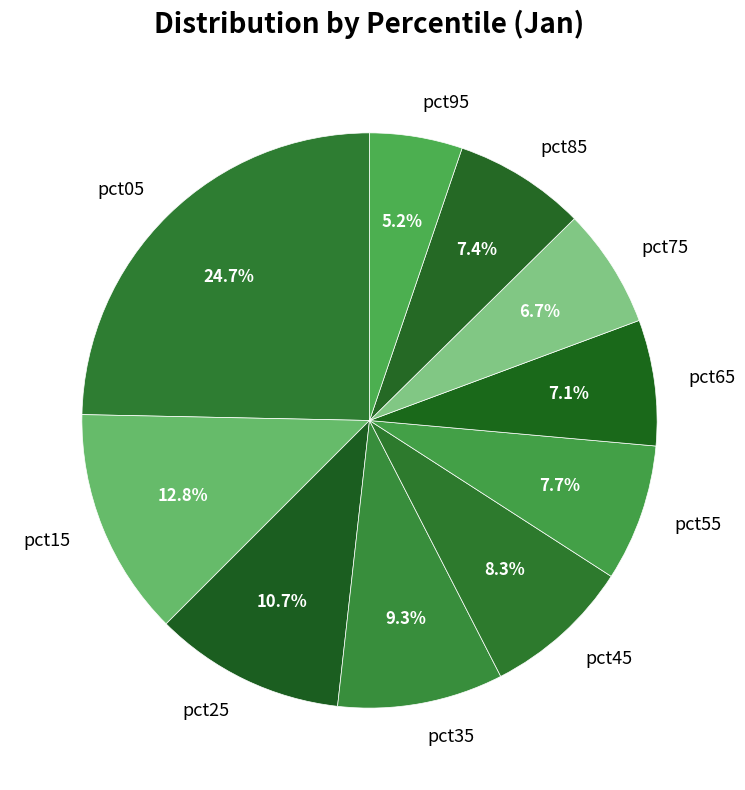

What portion of the pie excludes pct85?

92.6%